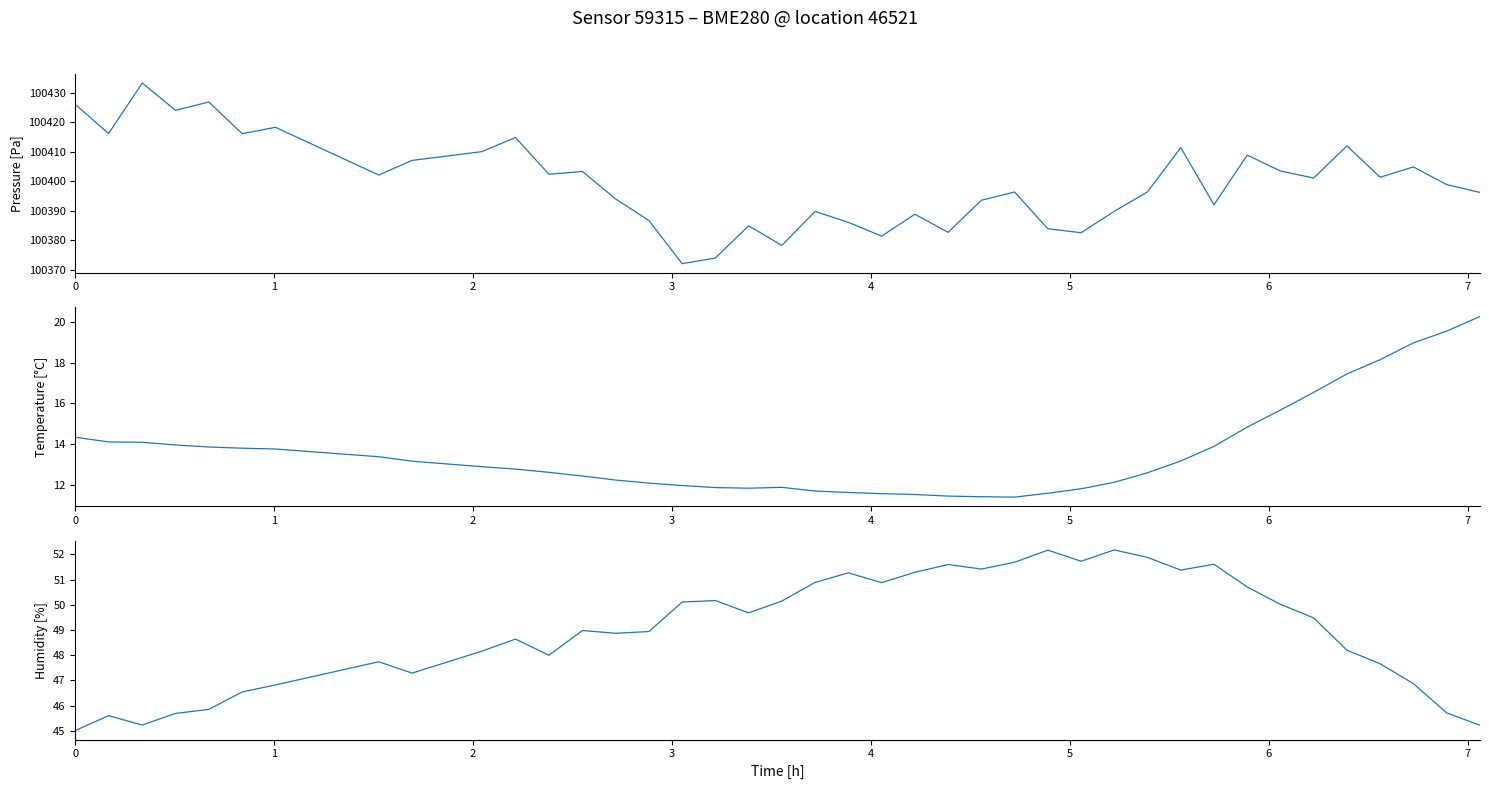

Is it true that pressure equals 38520.3 at 16?

False